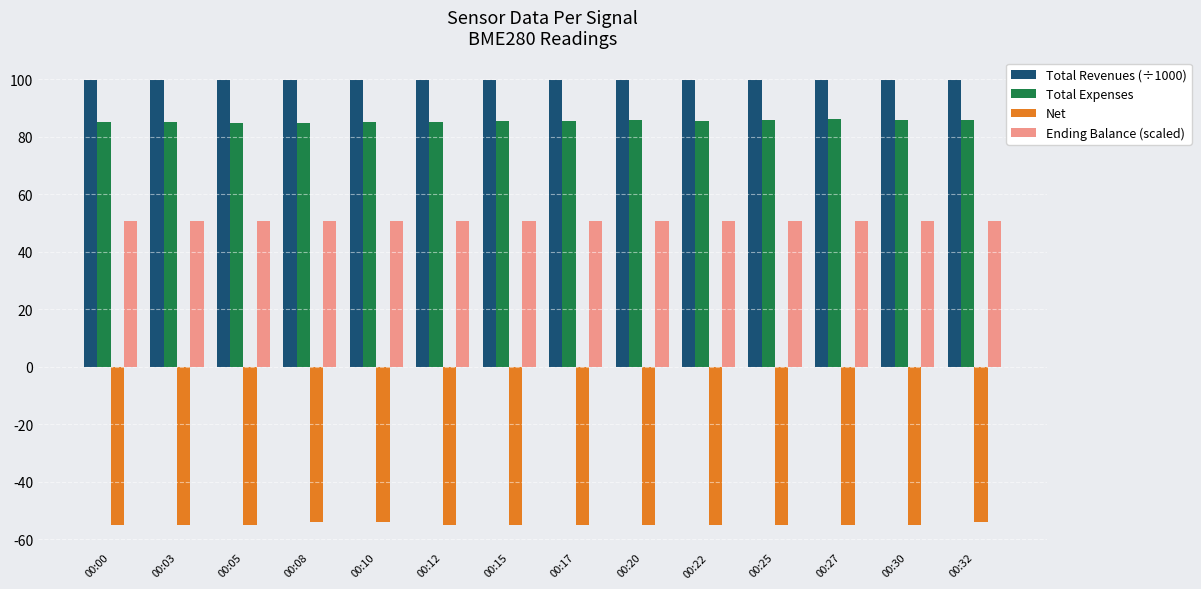

How many bars are there in each group?

4